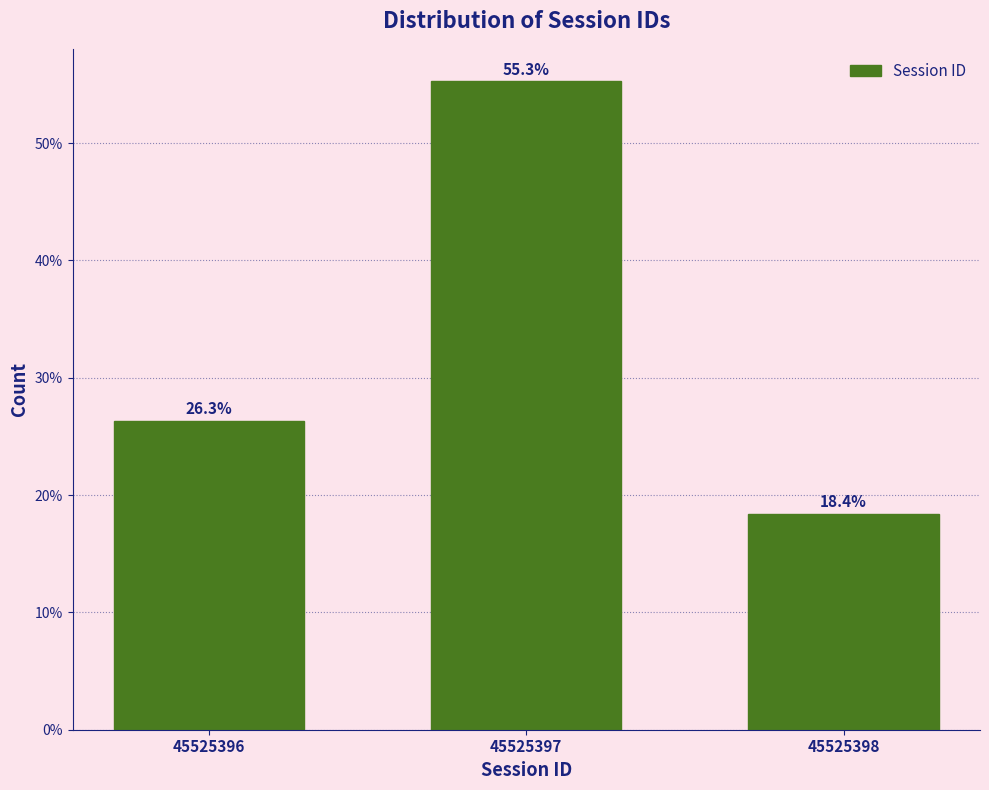

Reading left to right, transcribe all the data shown in this chart.

45525396=26.3	45525397=55.3	45525398=18.4